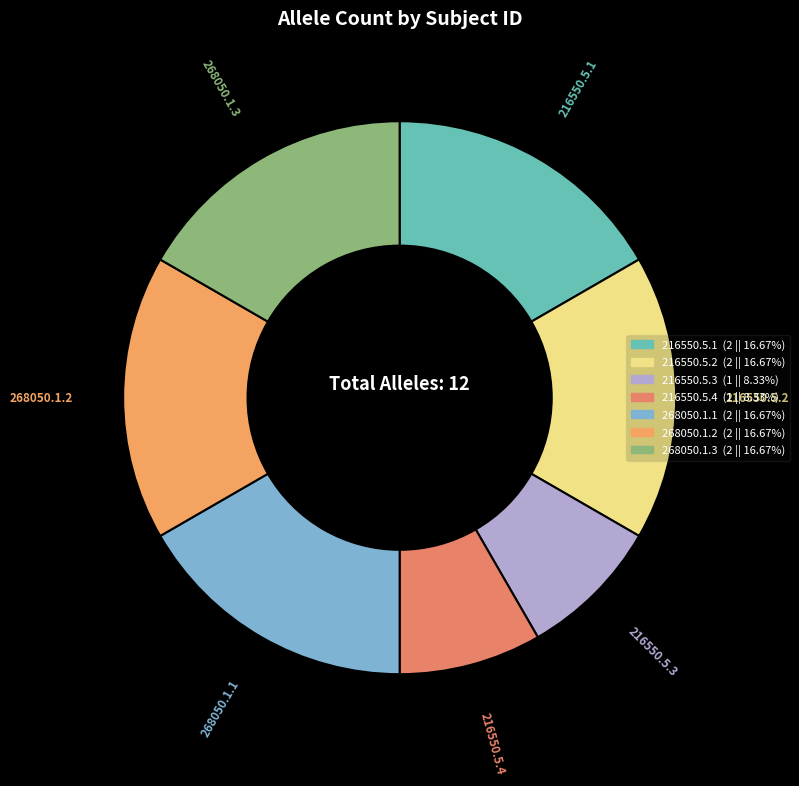

How many slices are in this pie chart?

7